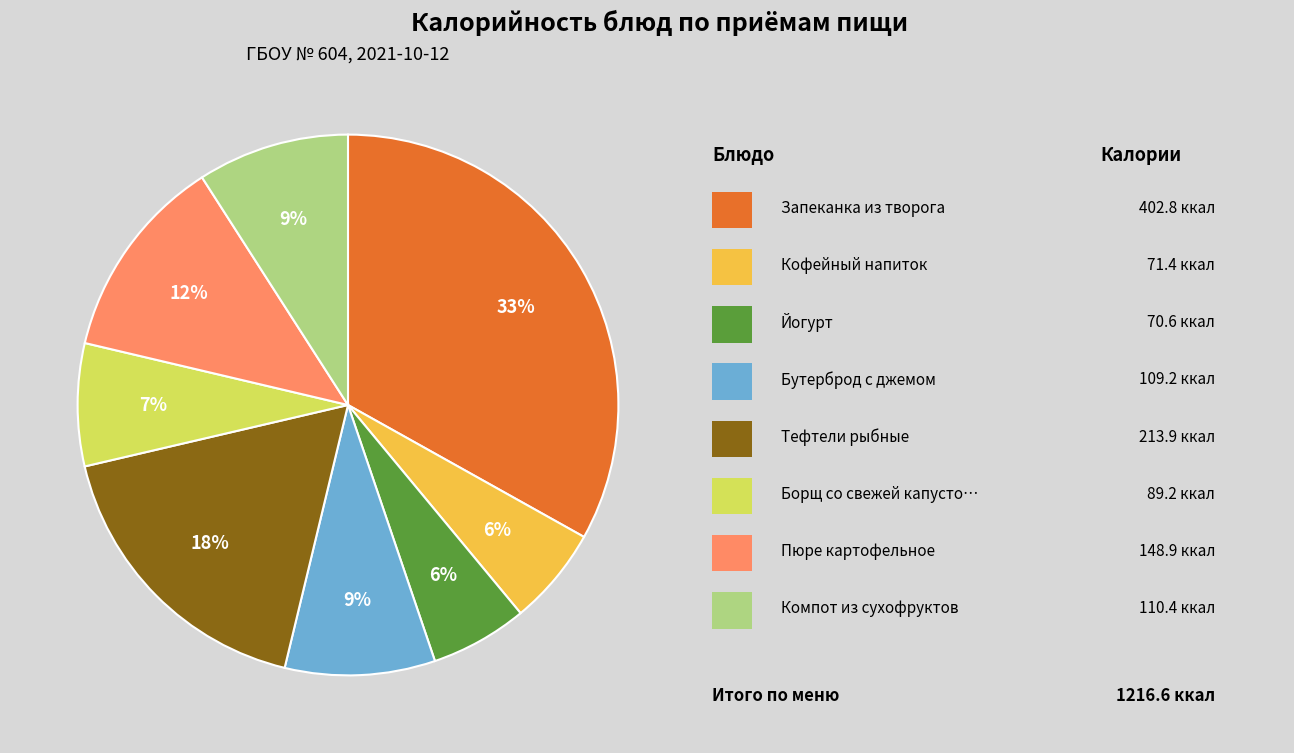

Is there any slice that represents more than half of the pie?

No